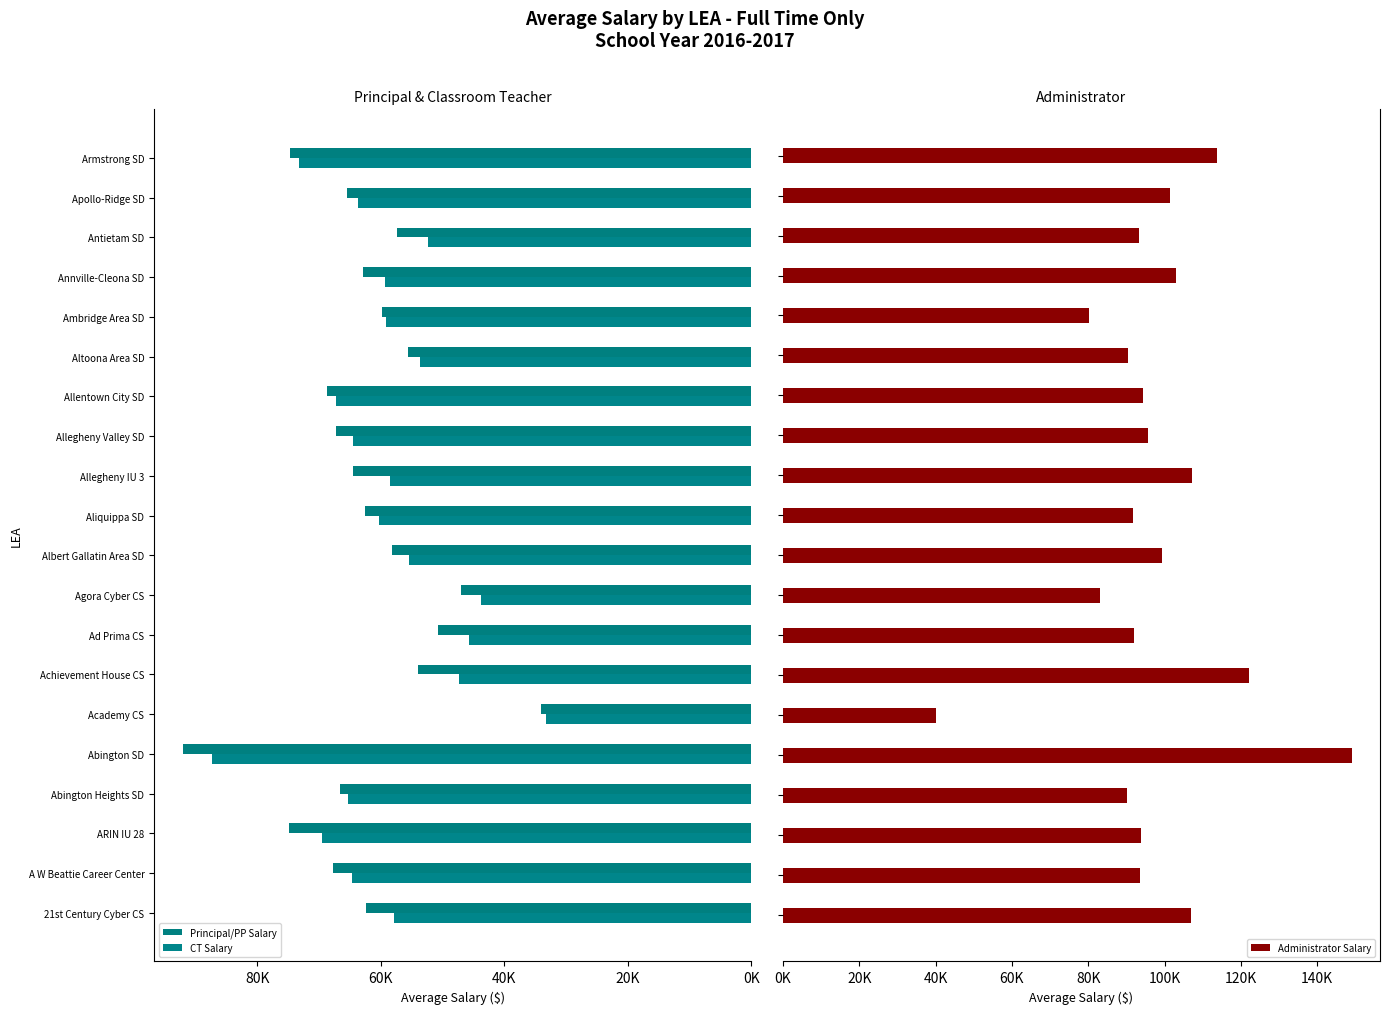

At which label does Principal/PP Salary reach its minimum?

Academy CS